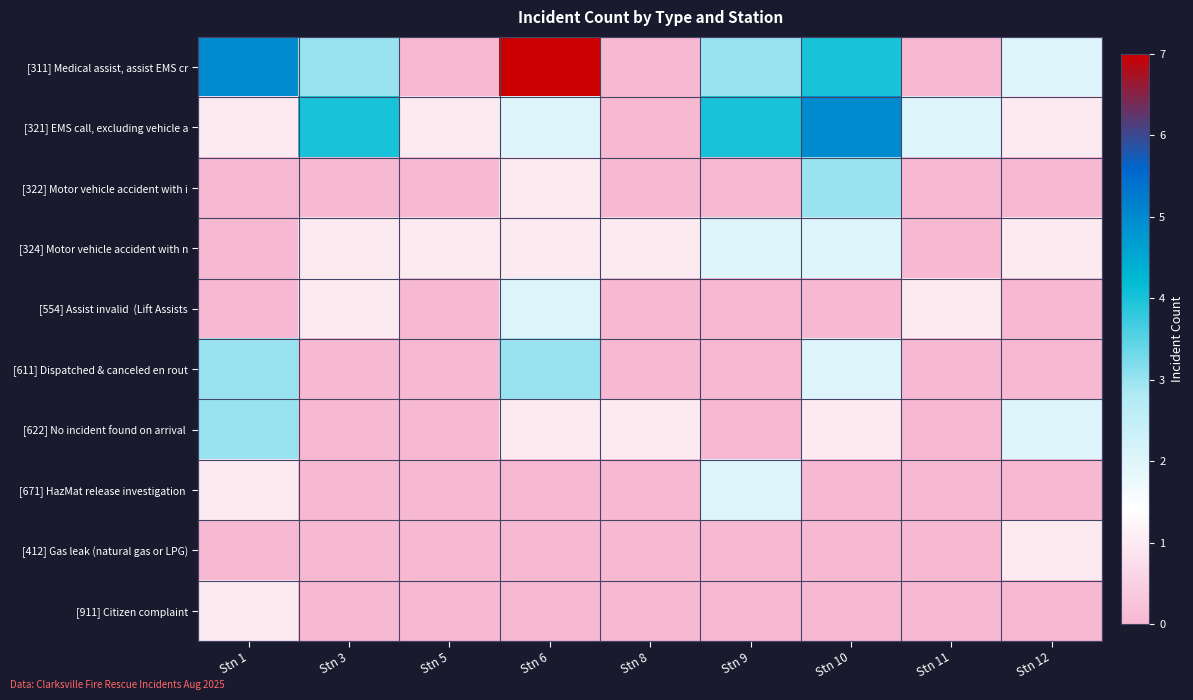

Which category has the lowest value across all series?

Stn 5